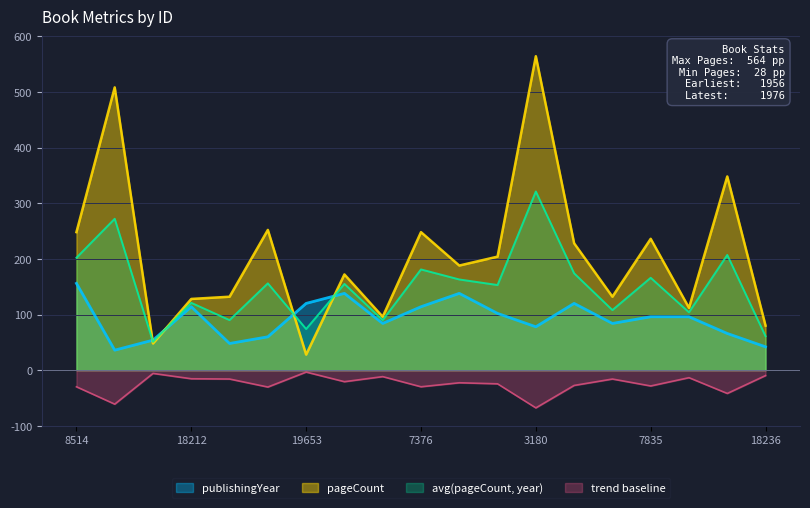

True or false: pageCount has more than 0 points higher than both neighbors.

True